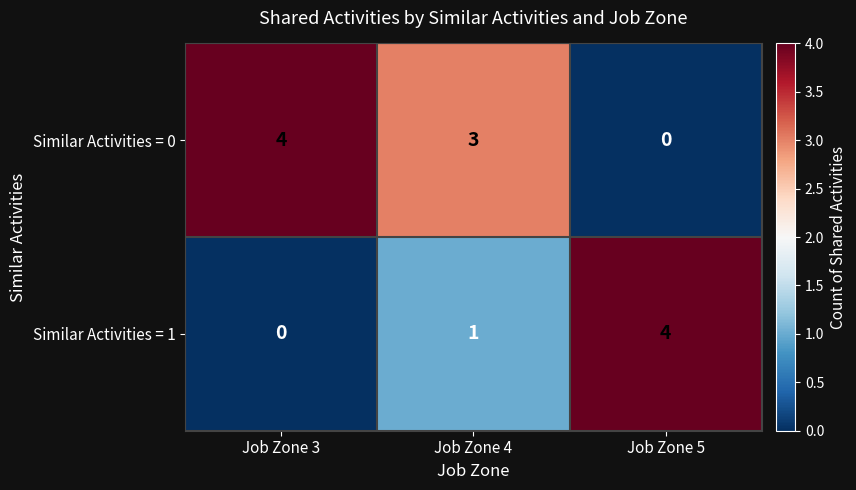

What is the spread (max minus min) of values at Job Zone 4?

2